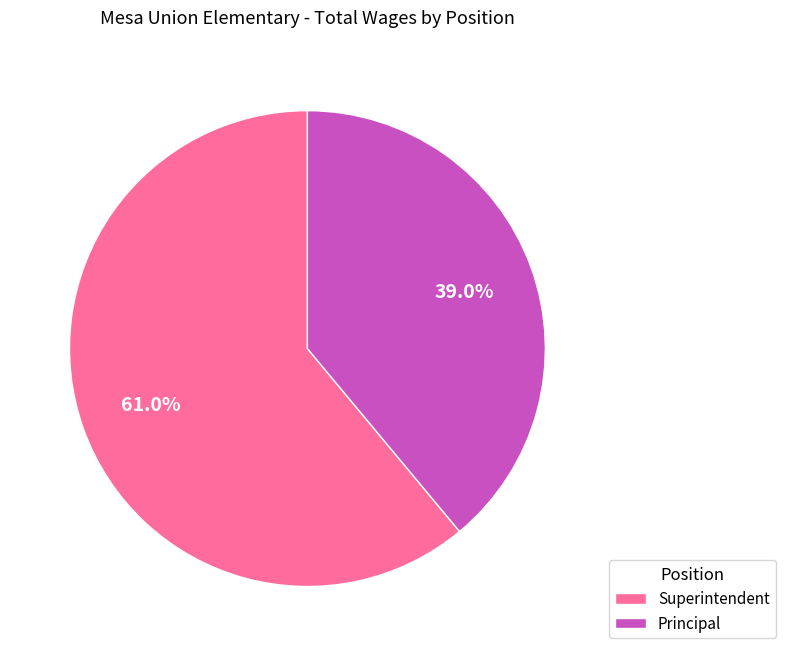

How many segments does this pie chart have?

2